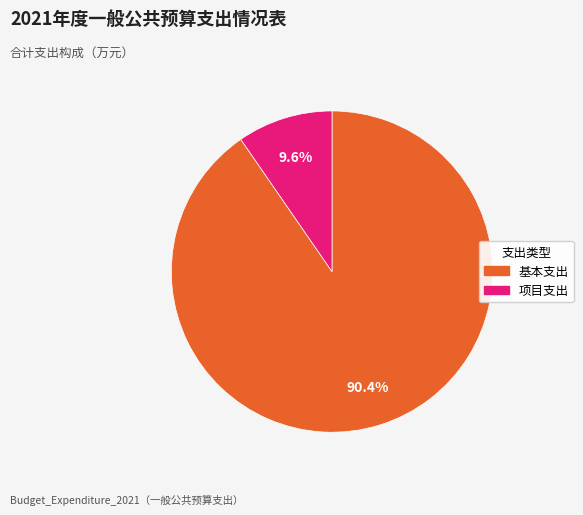

What percentage do 基本支出 and 项目支出 together represent?

100.0%